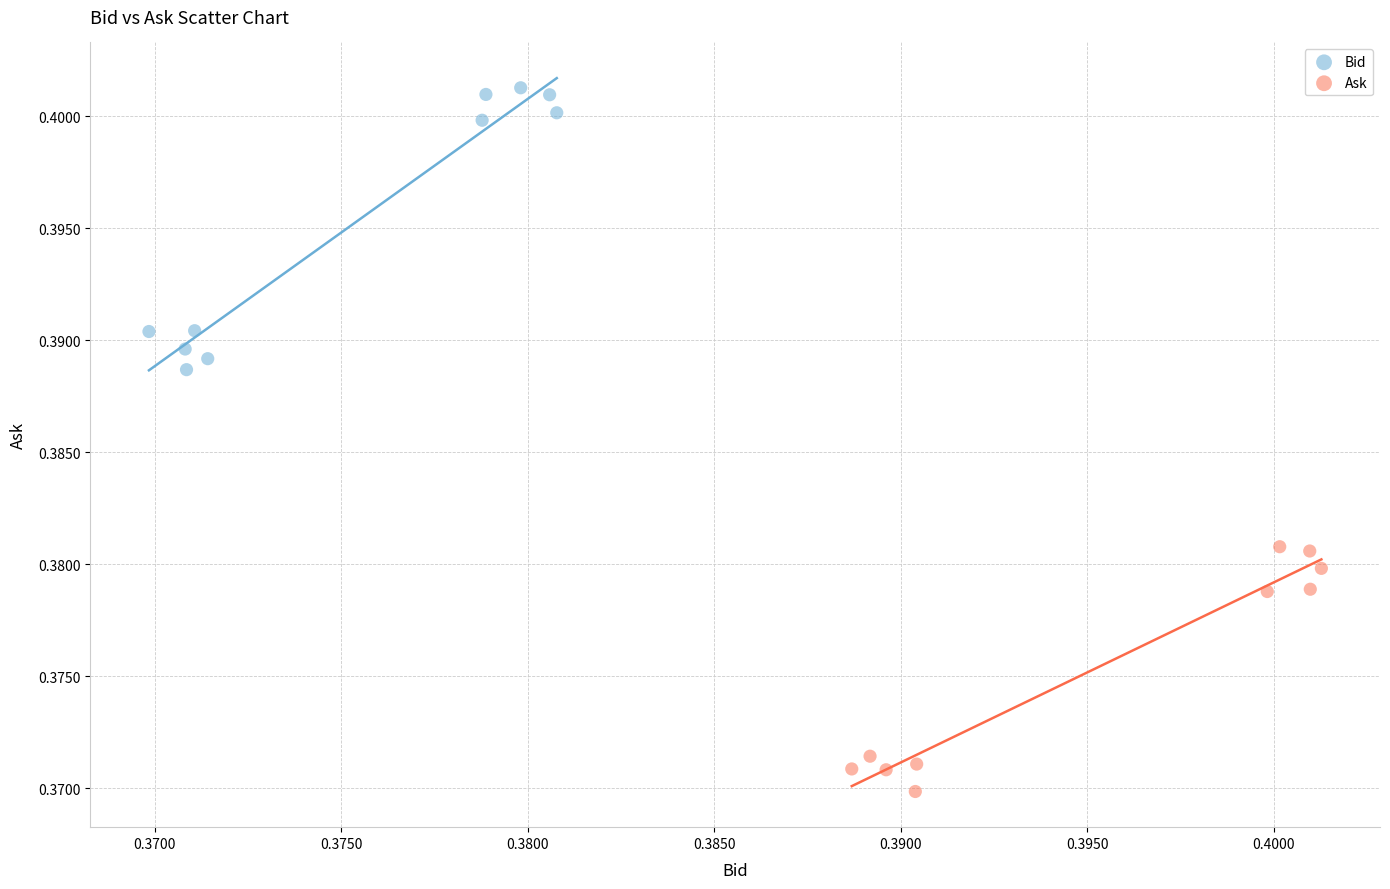

Which series reaches the maximum Y coordinate?

Bid